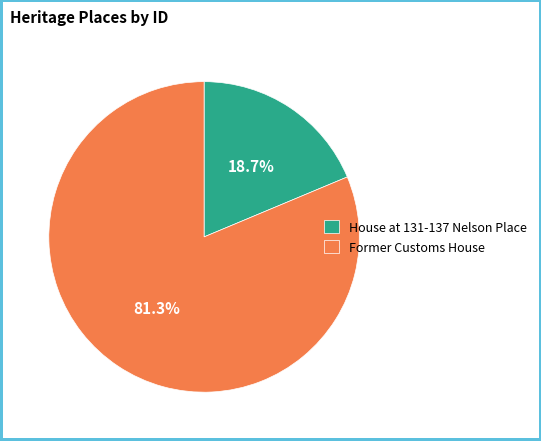

Is the sum of House at 131-137 Nelson Place and Former Customs House greater than half?

Yes